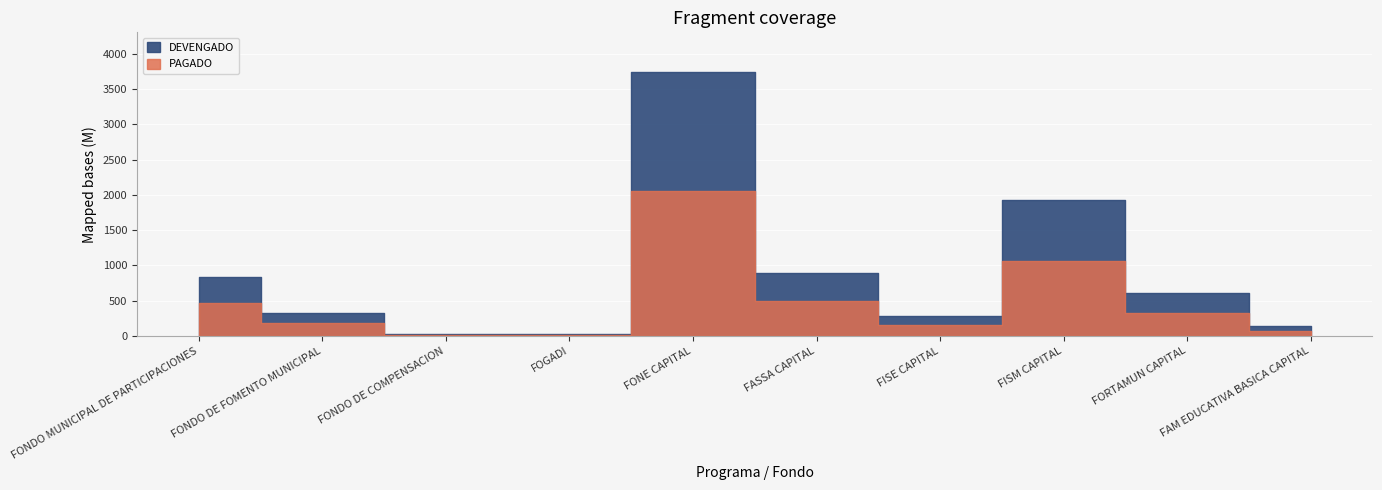

The DEVENGADO series shows 327266358.0 at FONDO DE FOMENTO MUNICIPAL. True or false?

True